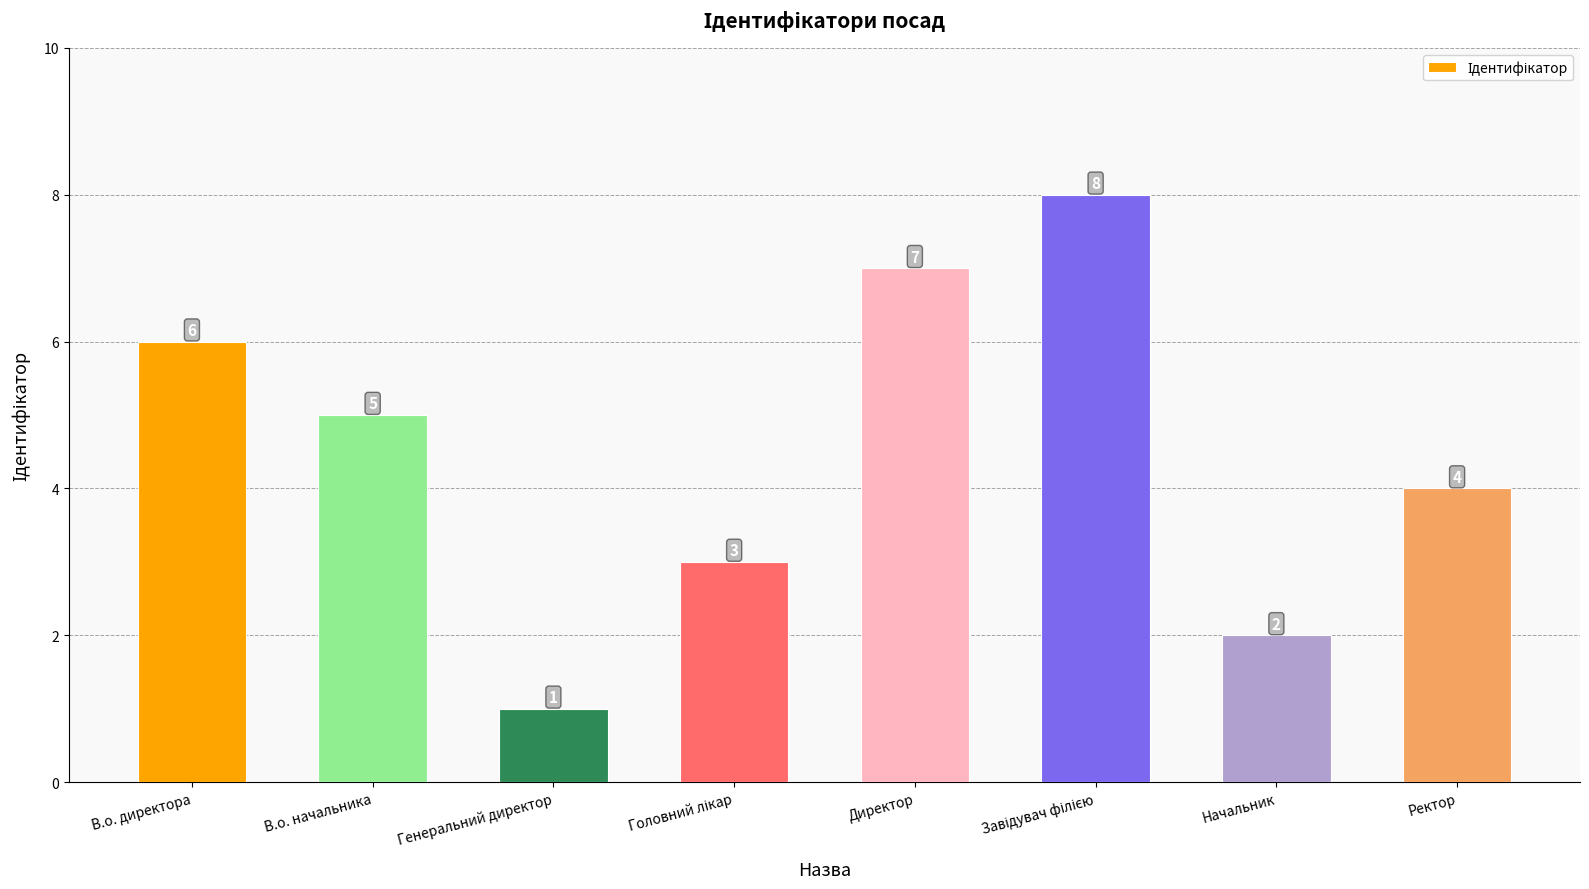

Reading left to right, list all the values displayed in this chart.

6	5	1	3	7	8	2	4